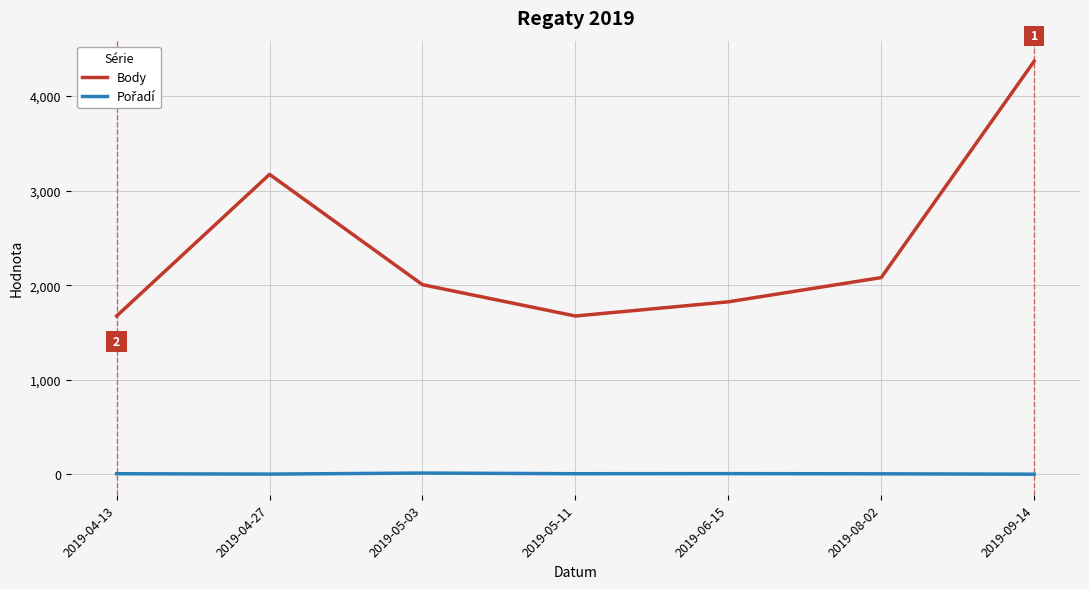

What is the minimum value shown in the chart?

3